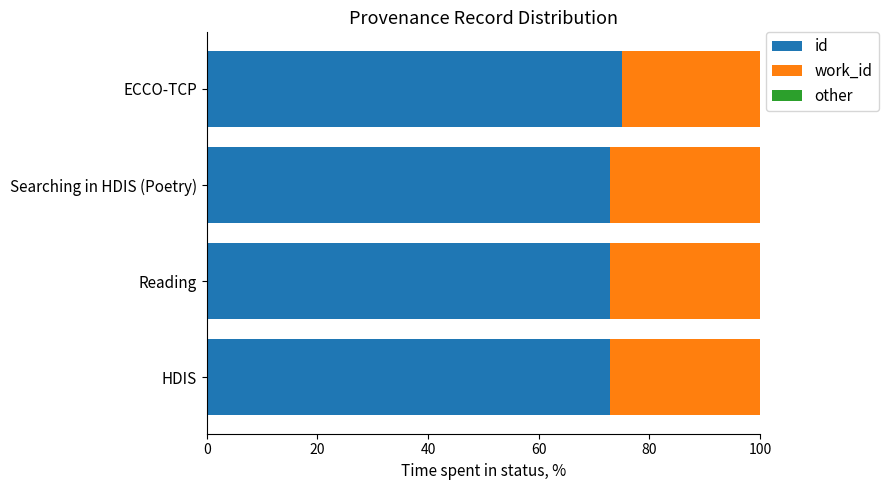

Read the id value at HDIS.

72.8